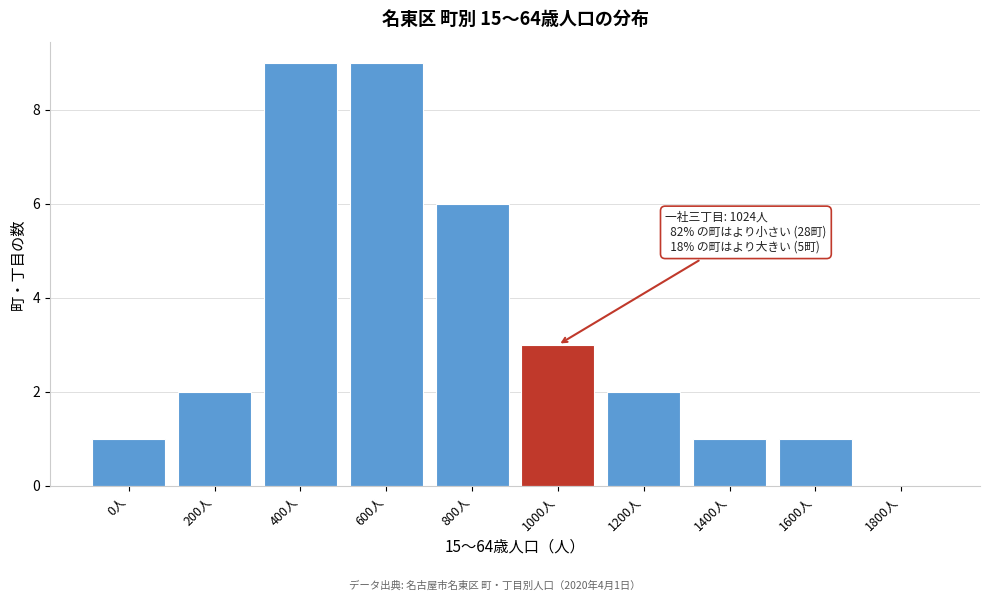

Reading left to right, extract all data points from this chart.

0人=1	200人=2	400人=9	600人=9	800人=6	1000人=3	1200人=2	1400人=1	1600人=1	1800人=0